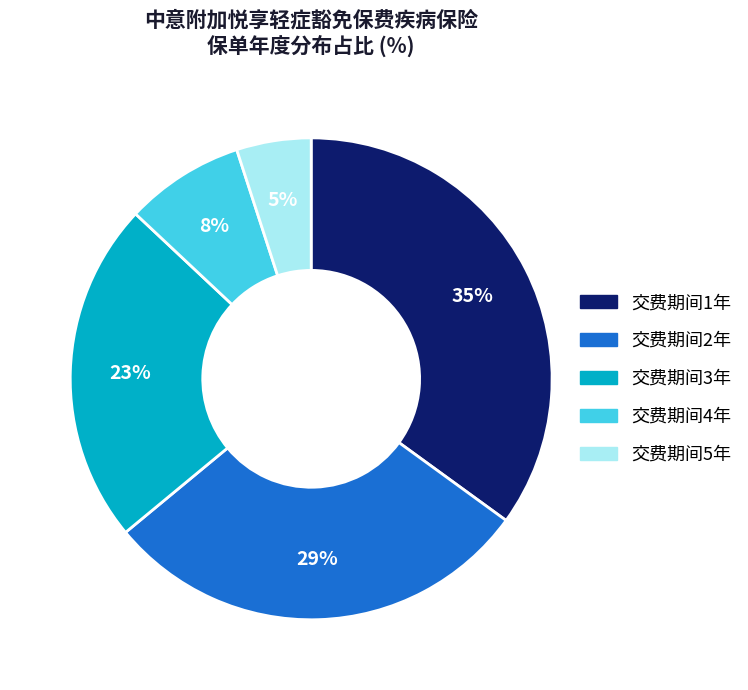

The 交费期间2年 slice represents 29% of the pie. True or false?

True